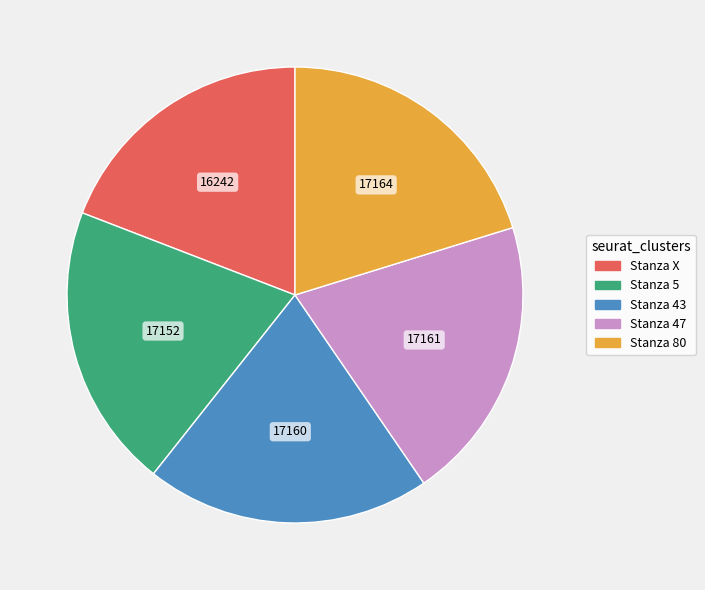

What is the ratio of the value at Stanza 47 to the value at Stanza 43?

1.0